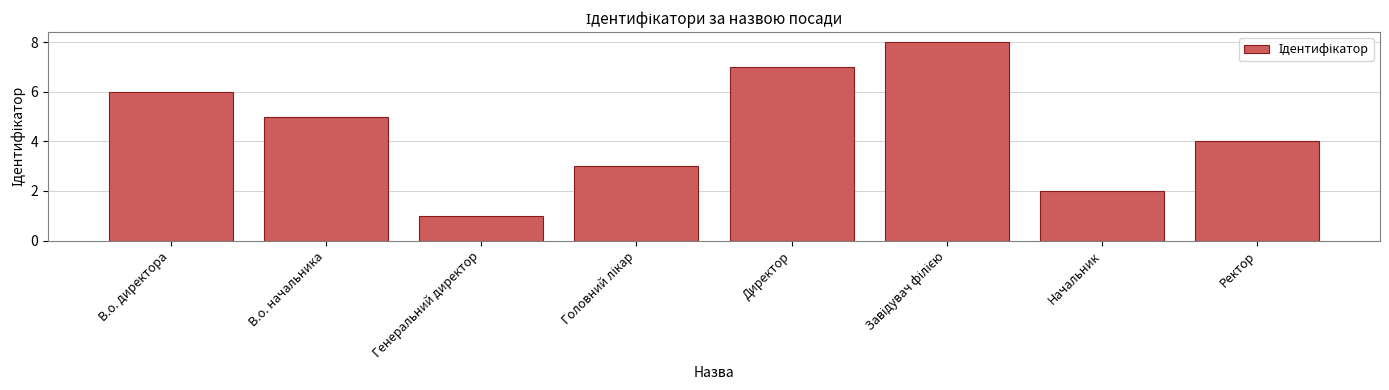

How many values are below 5?

4